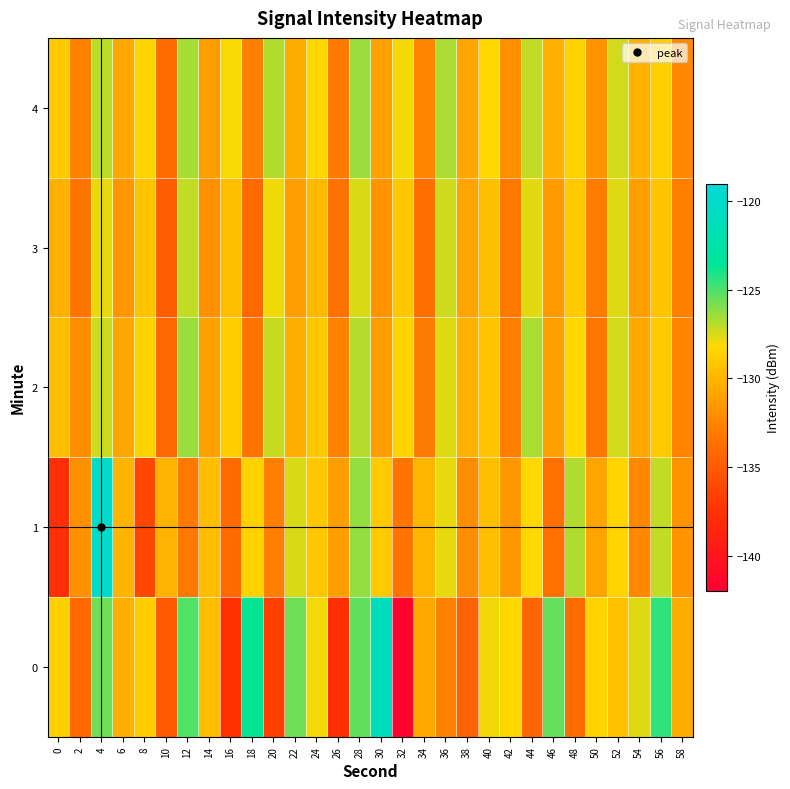

Rank the series by their maximum value, from lowest to highest.

3, 2, 4, 0, 1